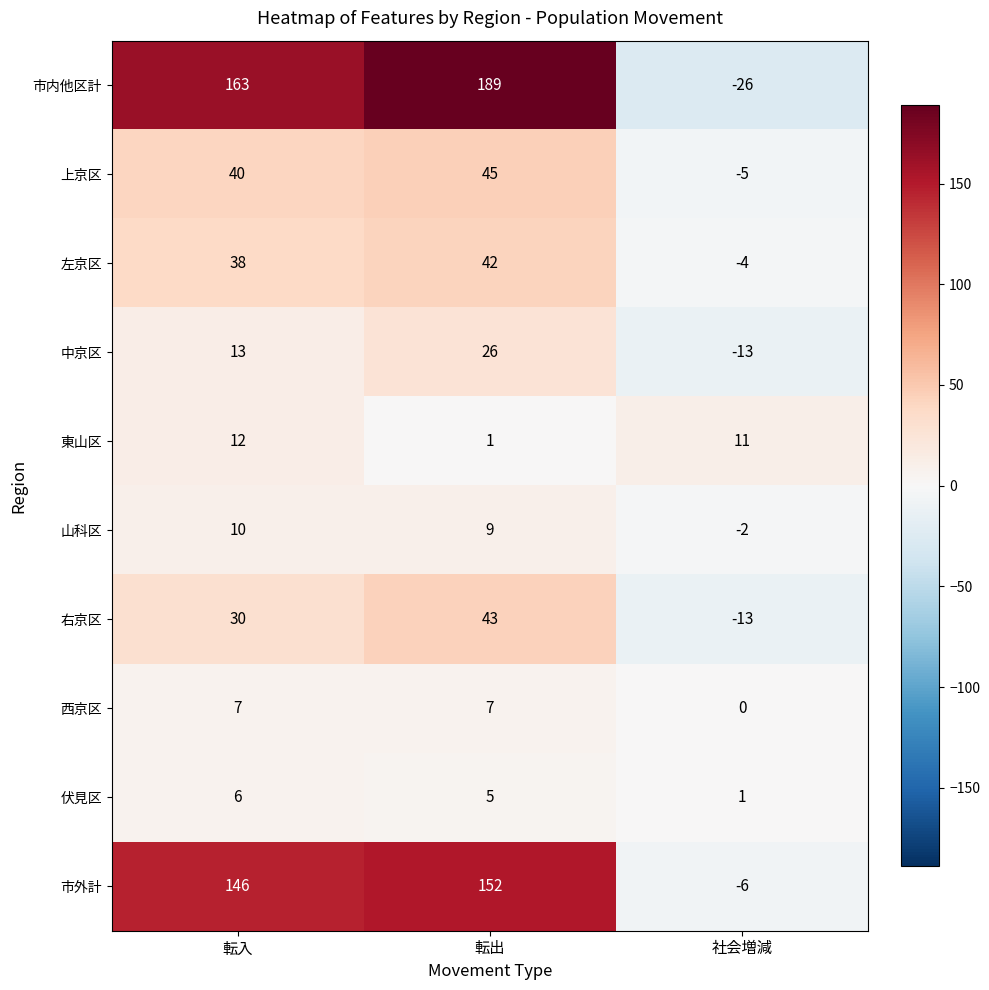

List the series in order of their peak value, highest first.

市内他区計, 市外計, 上京区, 右京区, 左京区, 中京区, 東山区, 山科区, 西京区, 伏見区